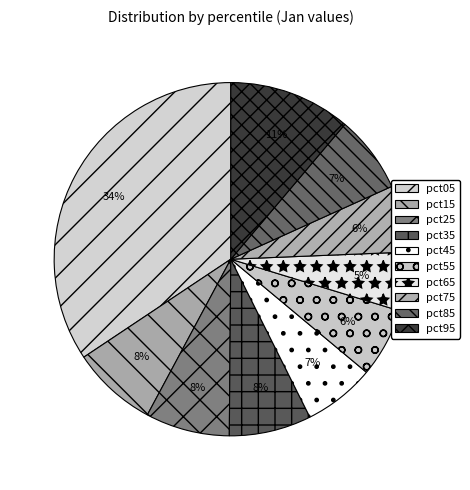

Count the number of slices in the pie.

10